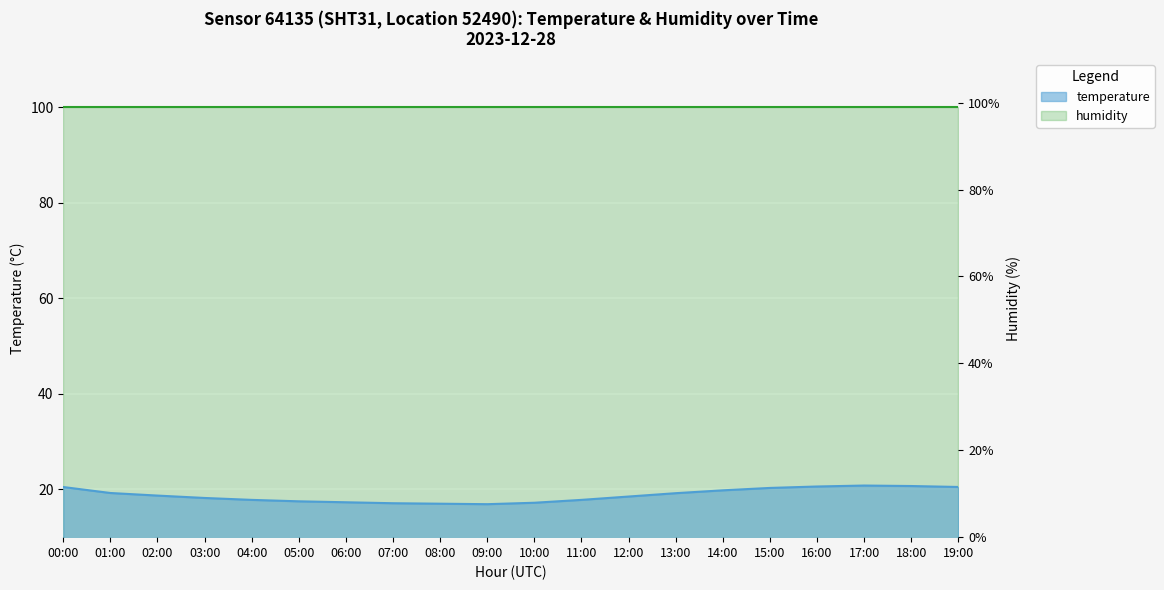

Reading left to right, list all the values displayed in this chart.

20.5	19.2	18.7	18.2	17.8	17.5	17.3	17.1	17.0	16.9	17.2	17.8	18.5	19.2	19.8	20.3	20.6	20.8	20.7	20.5